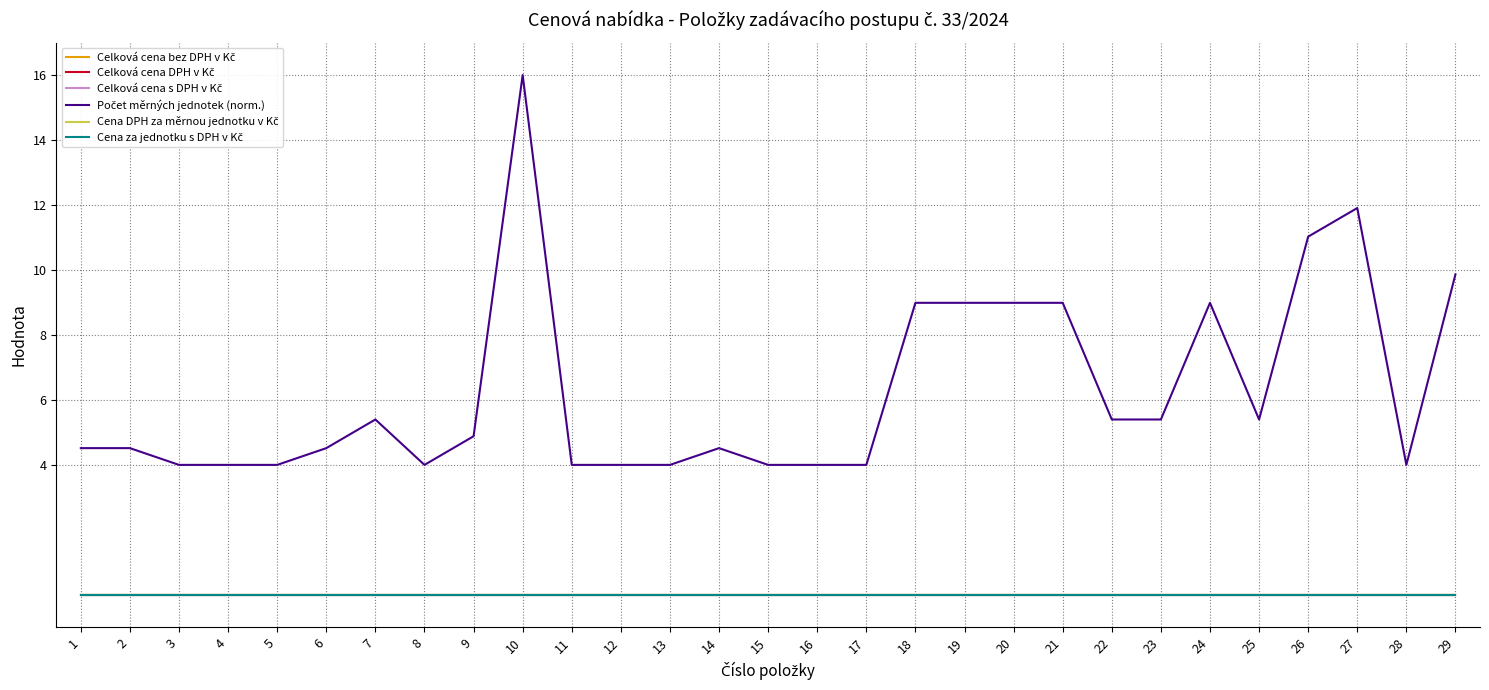

Does the chart display data point markers on the line(s)?

No